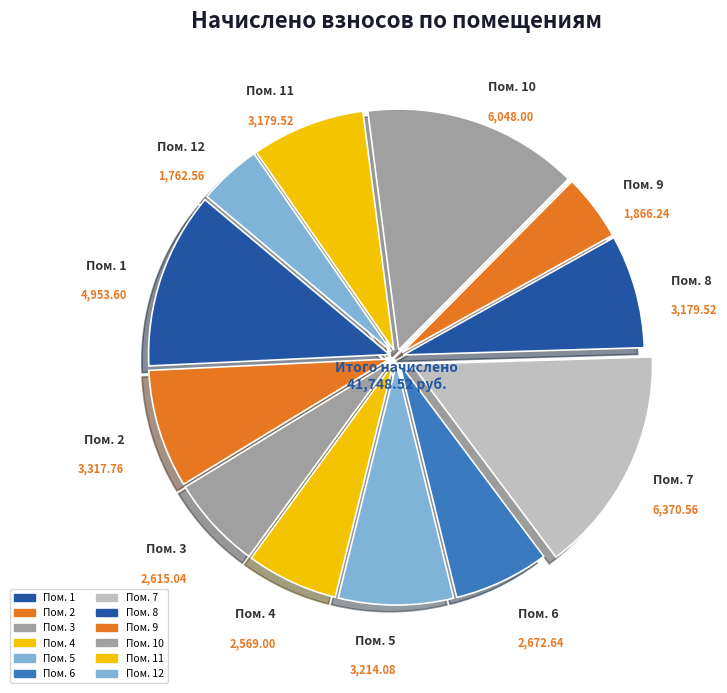

How many segments does this pie chart have?

12